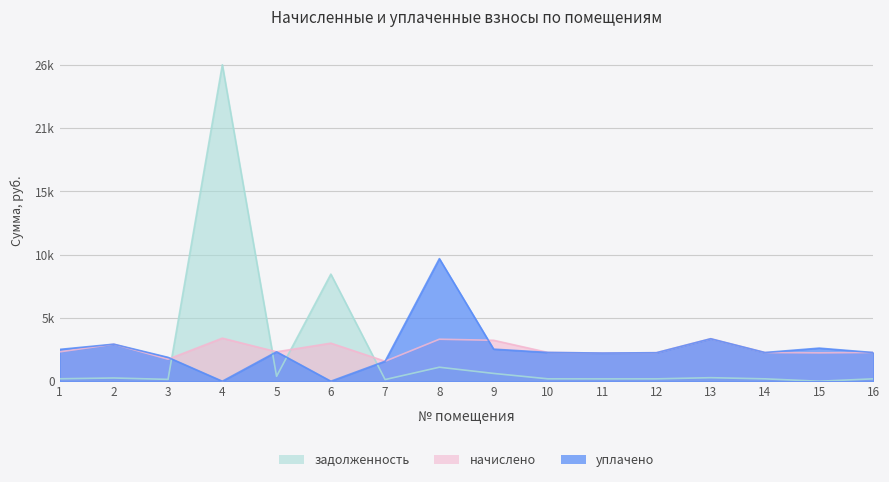

What is the spread (max minus min) of values at 11?

2172.6